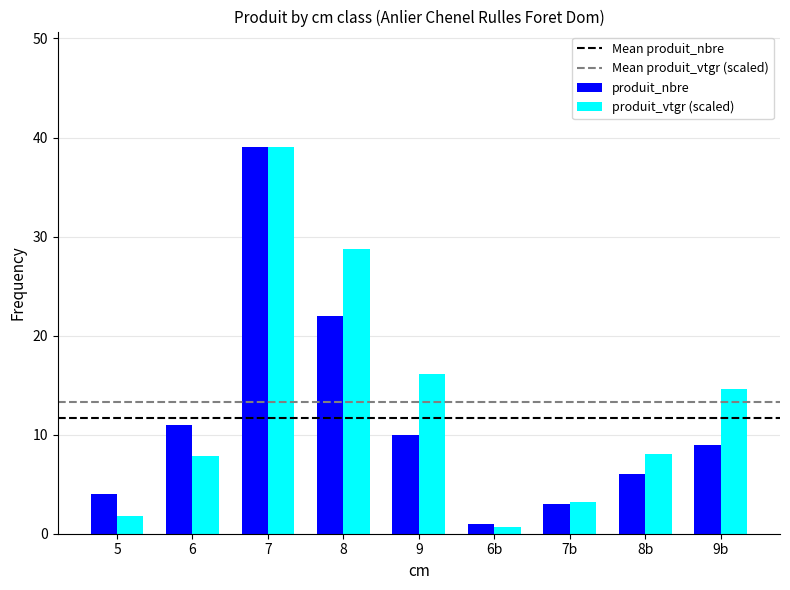

What is the label of the 8th bar from the right?

6